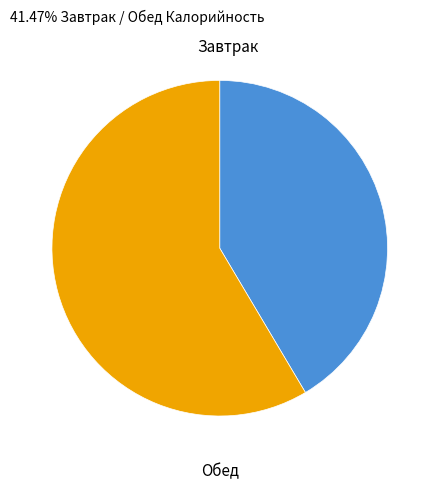

Which slice is the largest?

Обед